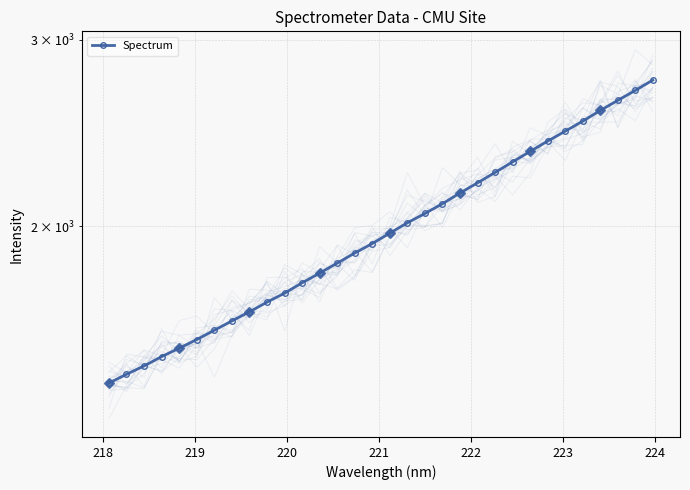

How many data points are less than 1969?

16